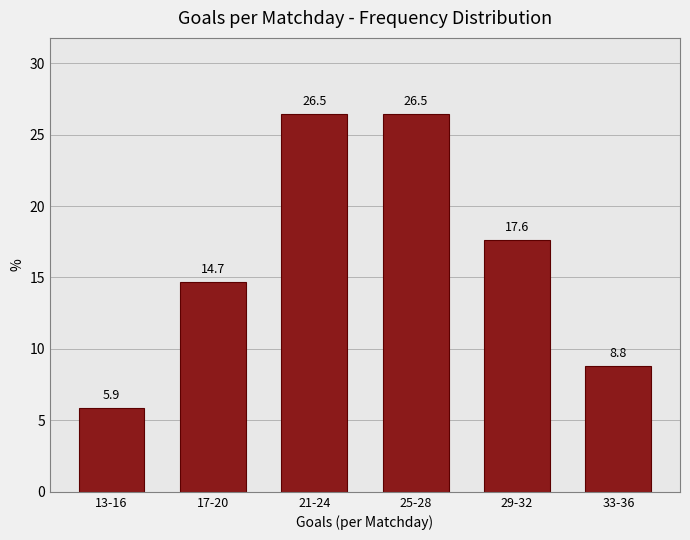

Reading left to right, what are all the values shown in this chart?

5.9	14.7	26.5	26.5	17.6	8.8